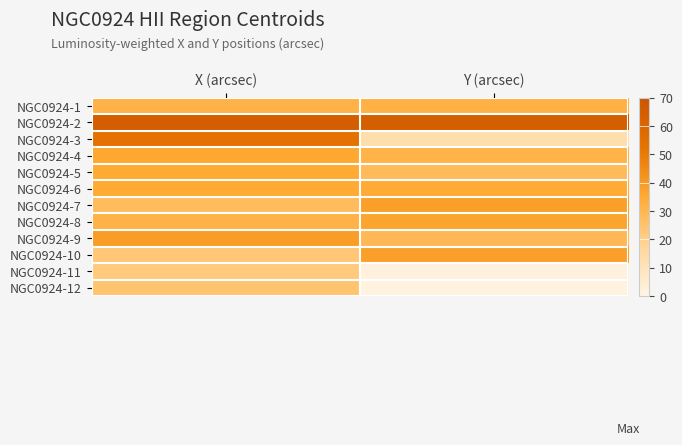

What is the total value across all series at Y (arcsec)?

348.2